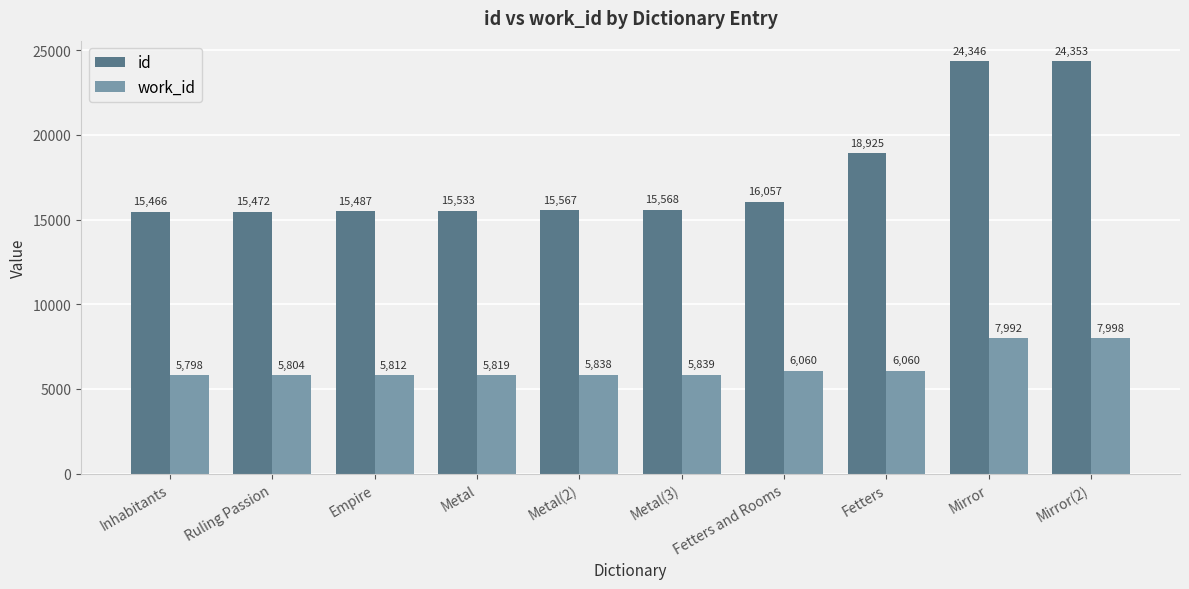

The work_id series shows 5838 at Metal(2). True or false?

True